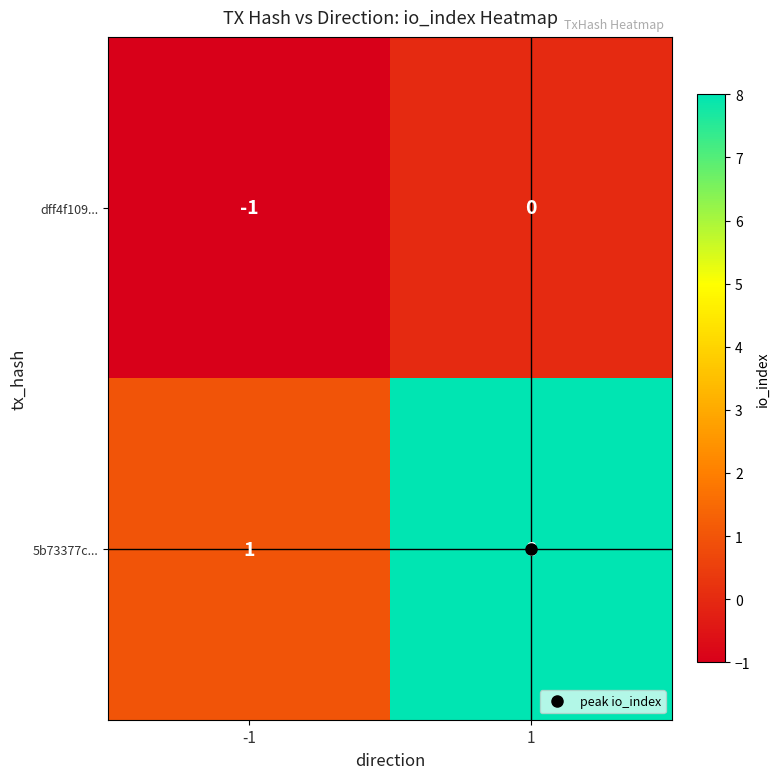

What is the sum of all 5b73377c... values?

9